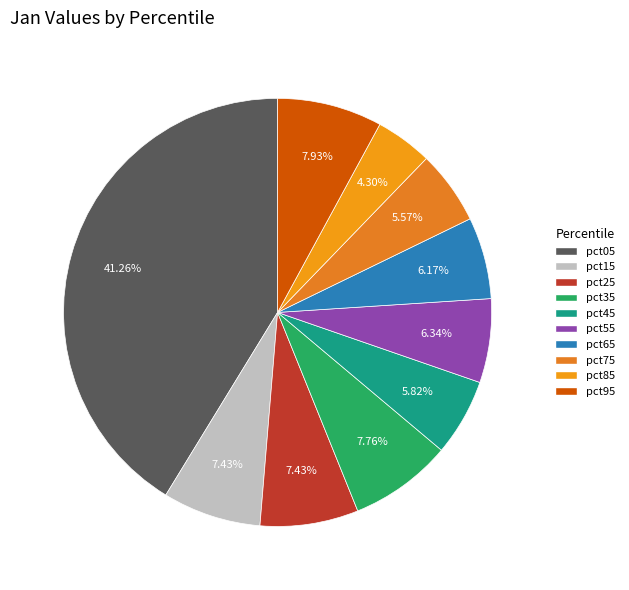

To the nearest percent, what percentage of the pie is pct25?

7%